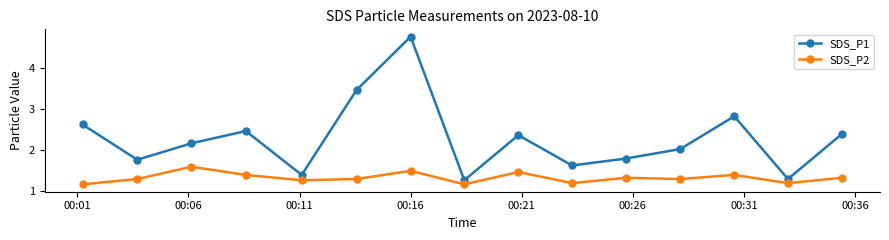

How many data points in SDS_P1 are less than 2?

6